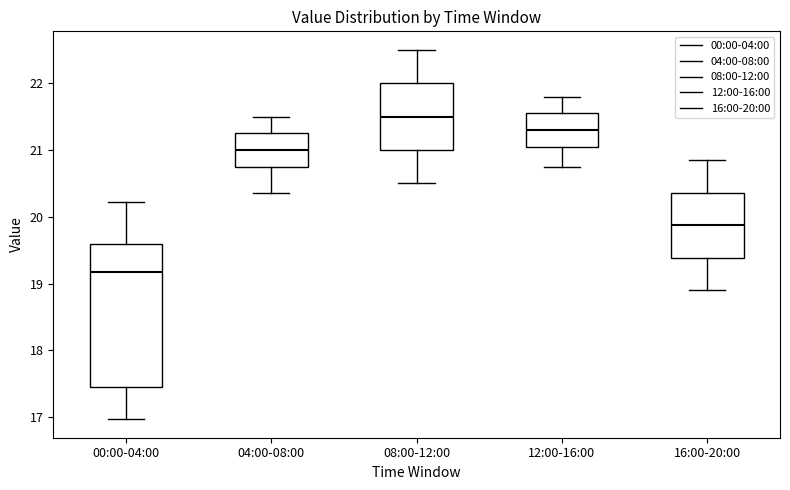

Where is the upper edge of the box for 04:00-08:00 on the y-axis? The values are not printed on the chart, so give them approximately, as read against the axis.

21.3